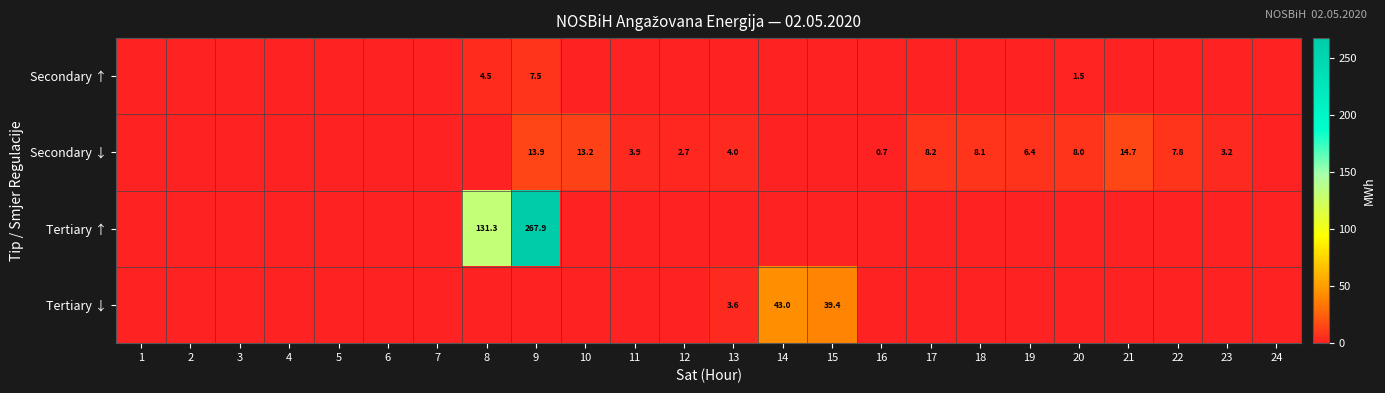

Is it true that Secondary ↓ equals 4.5 at 23?

False